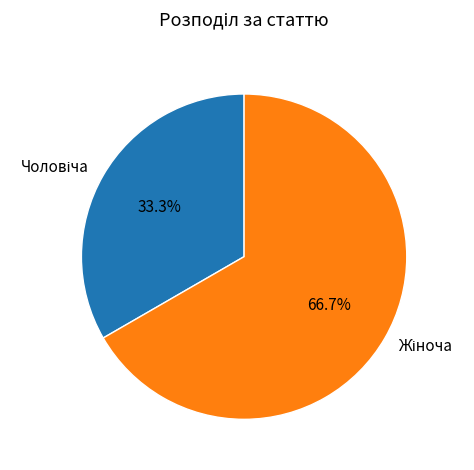

Count the number of slices in the pie.

2